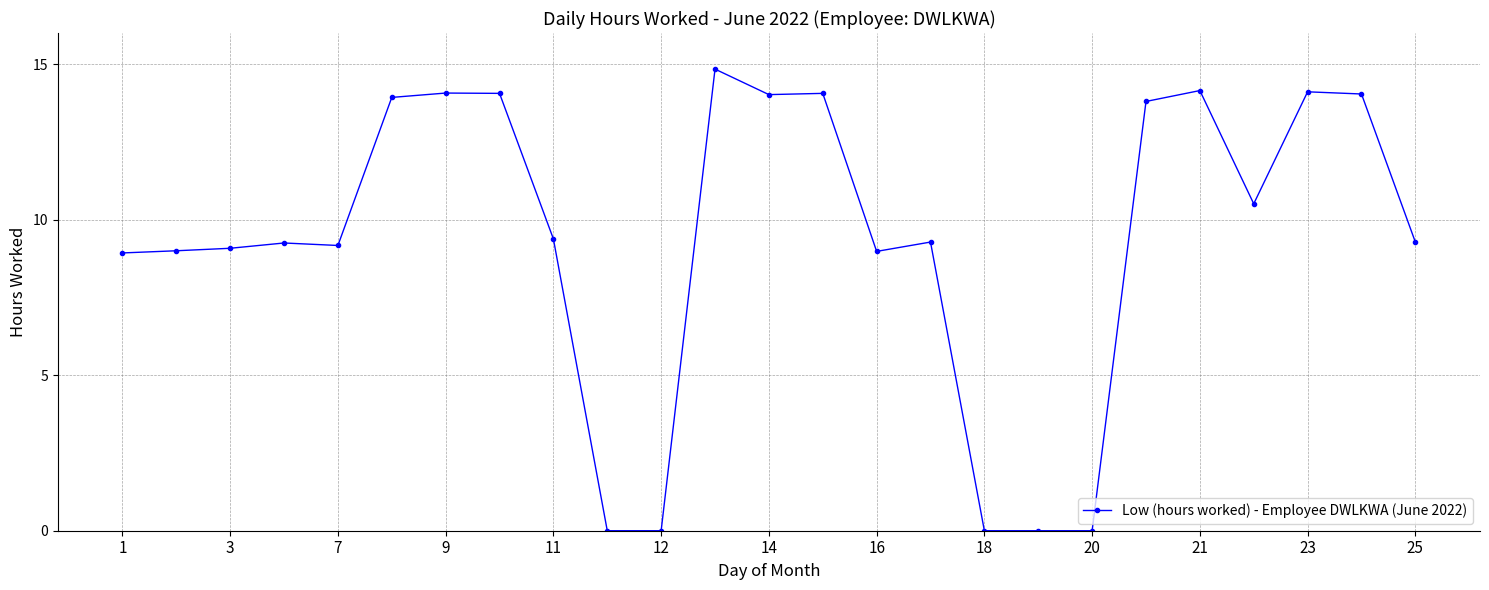

True or false: the data has more than 2 interior local peaks.

True